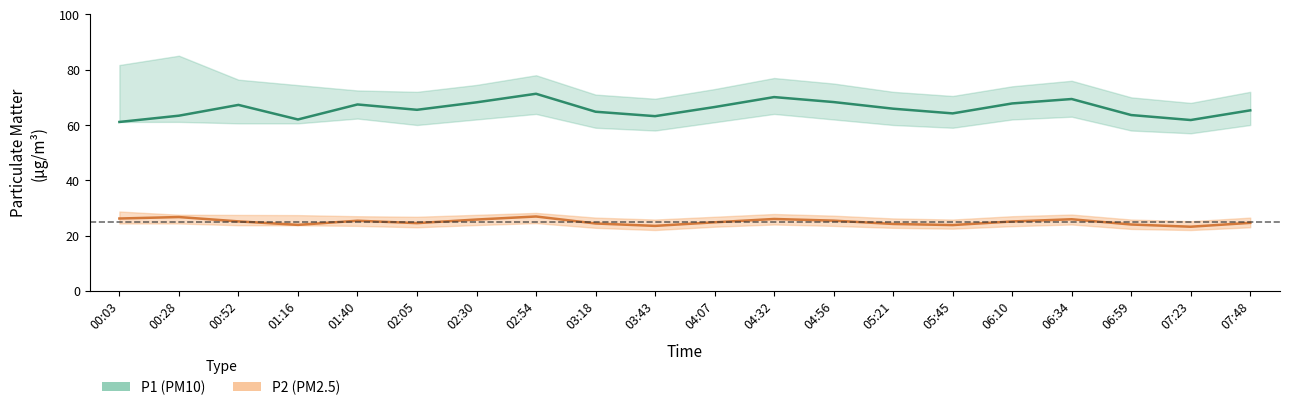

What is the smallest value displayed?

23.2